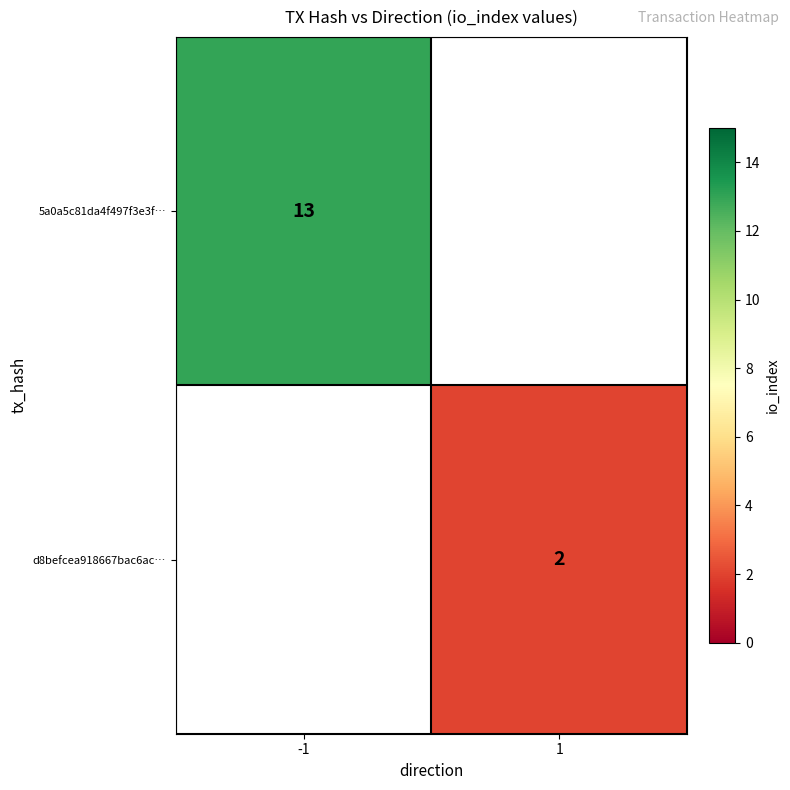

The d8befcea918667bac6ac… series shows 0 at 1. True or false?

False